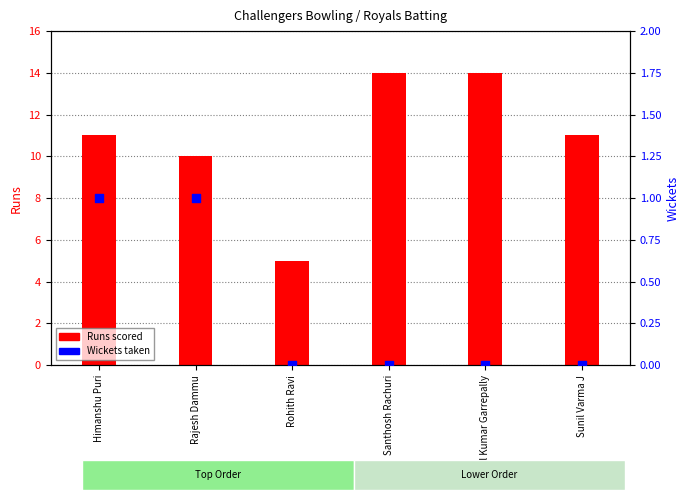

Which series contains the highest Y value?

Runs